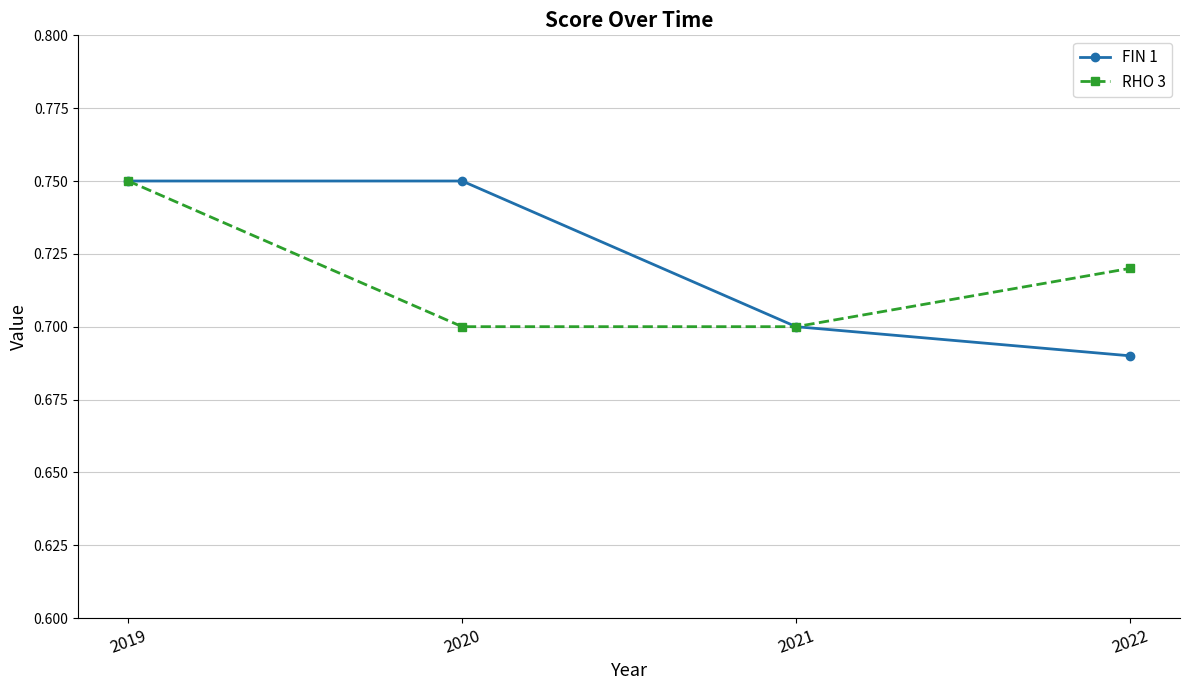

True or false: RHO 3 has a value of 0.7 at 2022.

True